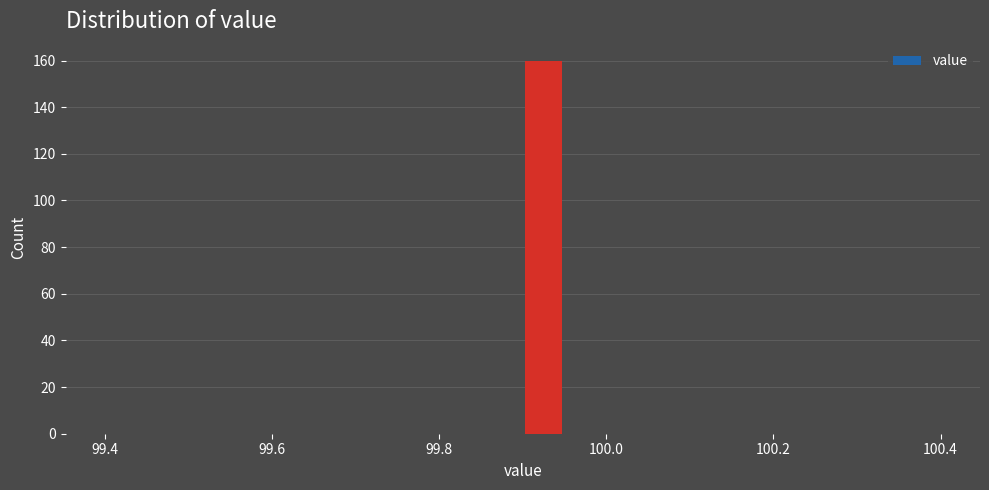

Read against the x-axis, roughly where is the centre of the tallest bar?

99.92